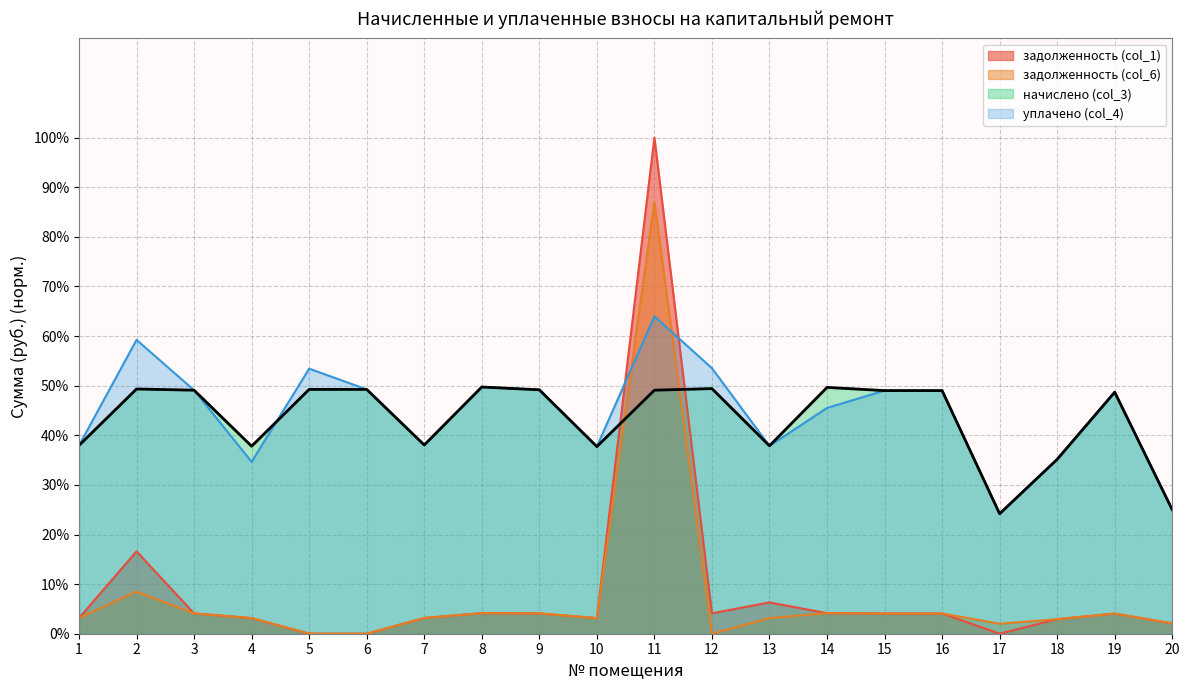

The value of задолженность (col_1) at 18 is 2.9. True or false?

True